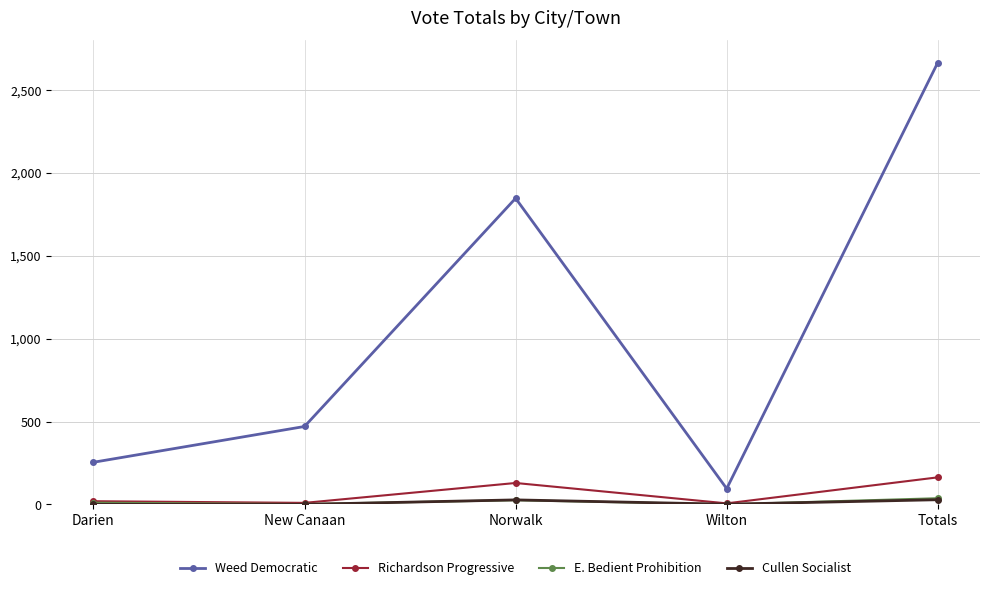

Does the chart display data point markers on the line(s)?

Yes